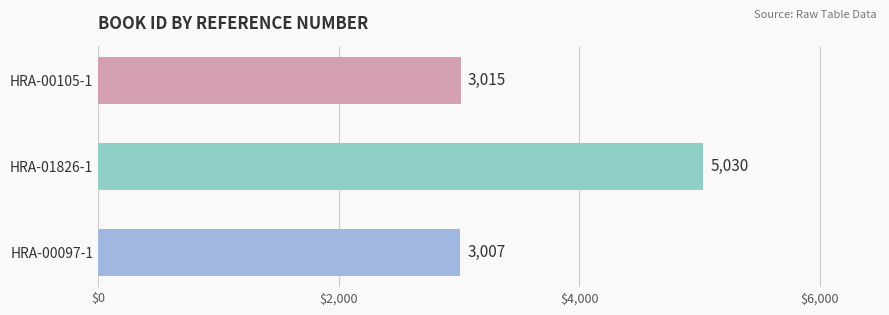

Between HRA-01826-1 and HRA-00097-1, which is larger?

HRA-01826-1